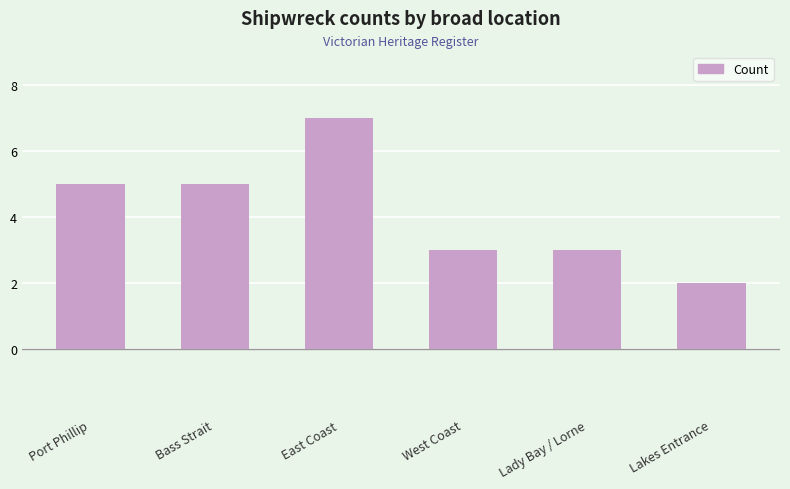

Which has a higher value, Lakes Entrance or West Coast?

West Coast